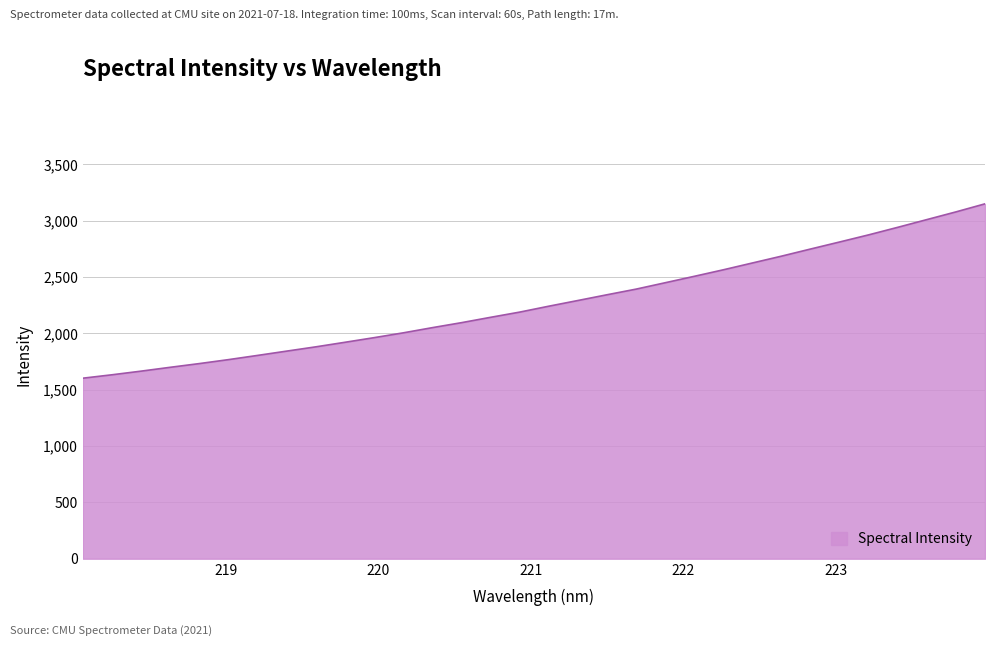

What is the smallest value displayed?

1602.6